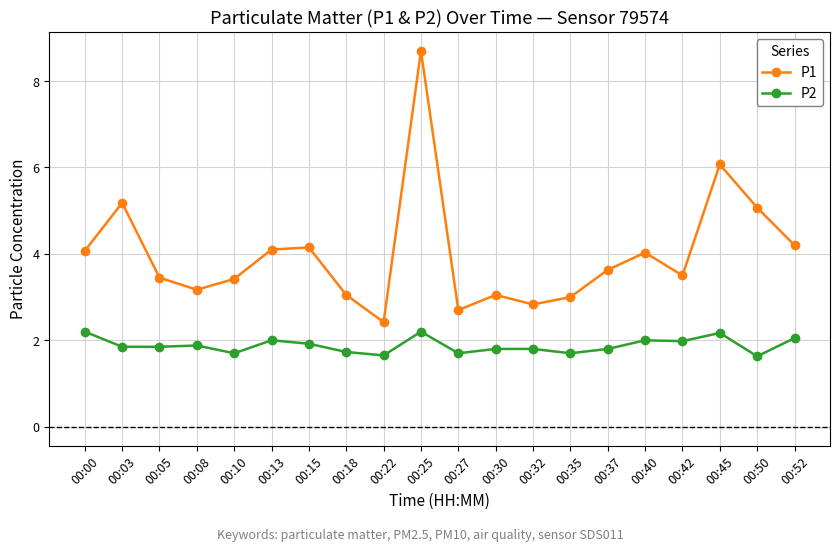

The value of P2 at 00:42 is 2.0. True or false?

True